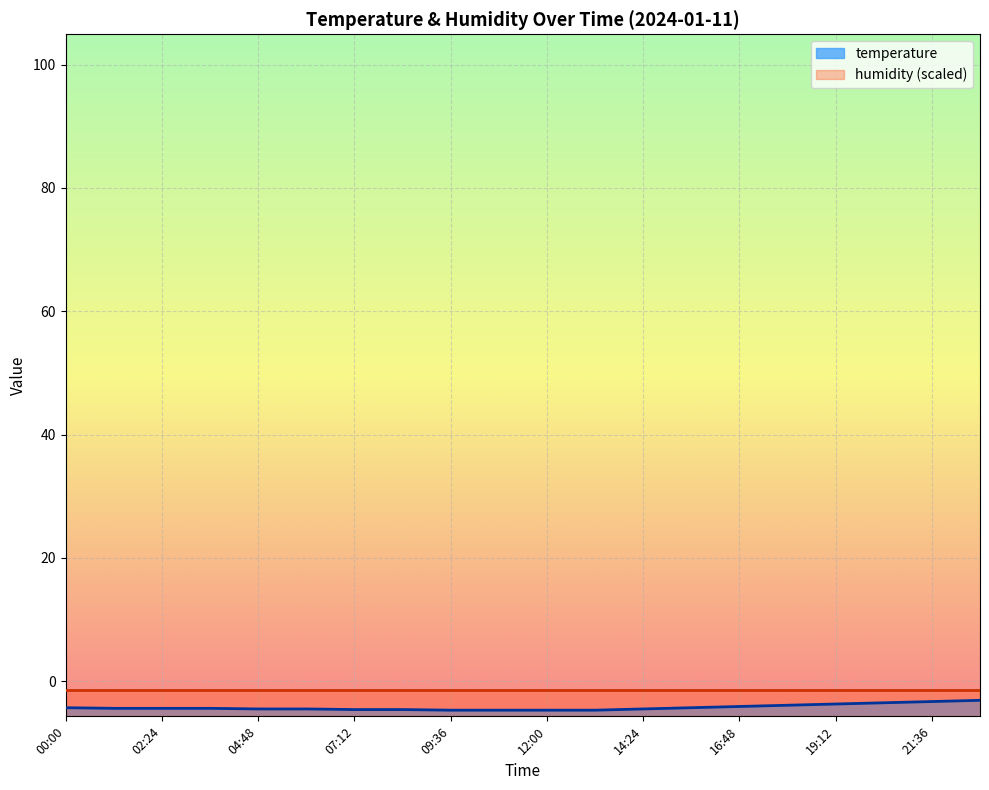

Which has a higher value, 12:00 or 13:12?

12:00